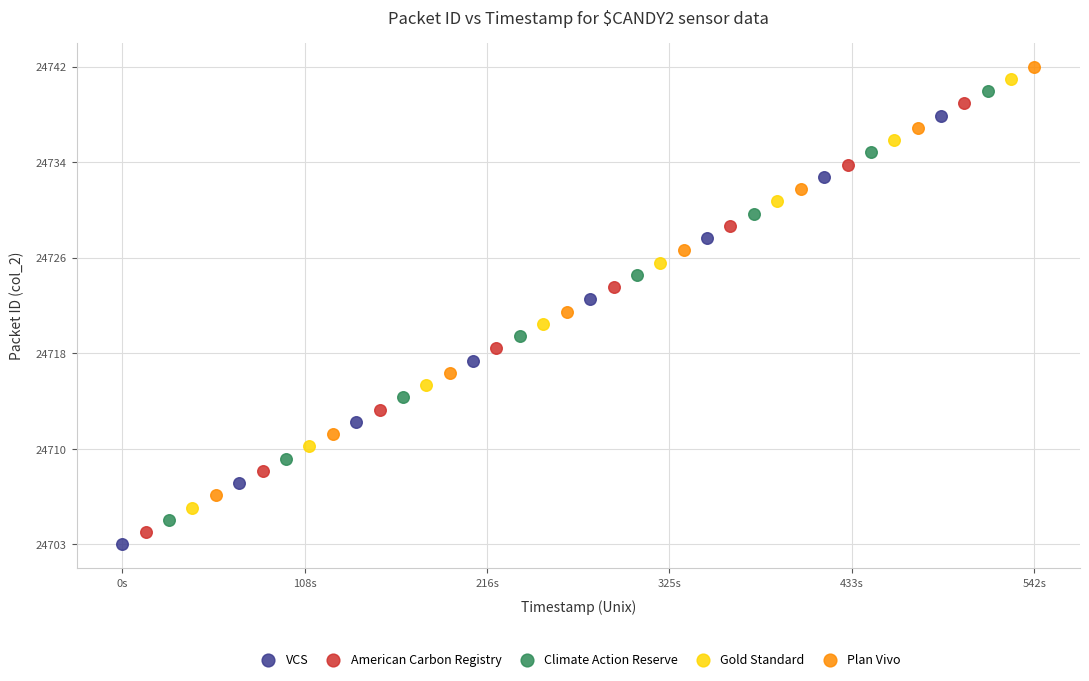

Which series contains the highest Y value?

Plan Vivo